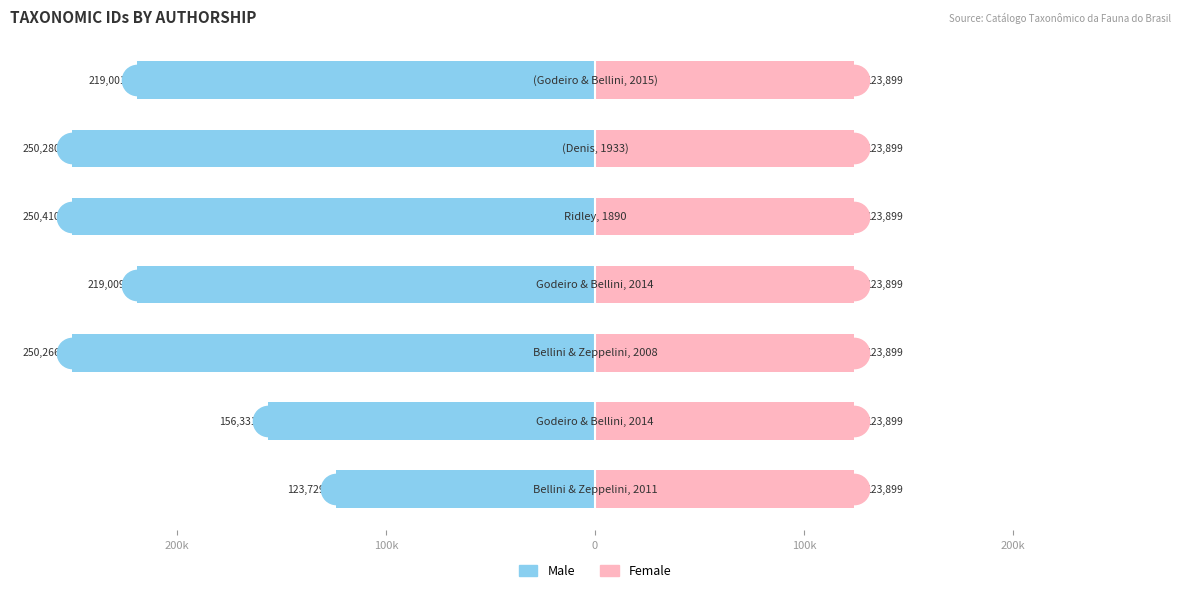

At 200k, list the series in order from smallest to largest.

Male, Female